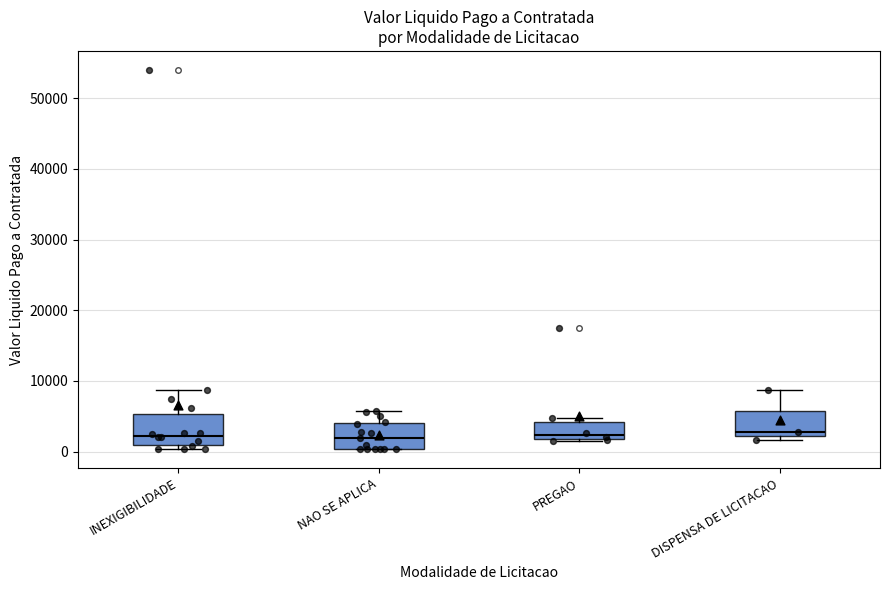

Reading left to right, read every box against the y-axis: the position of its median line, the range the box covers, and the ends of its whiskers. The values are not printed on the chart, so give them approximately, as read against the axis.

INEXIGIBILIDADE: median 2000, box 1000 to 5000, whiskers 0 to 9000
NAO SE APLICA: median 2000, box 0 to 4000, whiskers 0 to 6000
PREGAO: median 2000 (just above the box's lower edge), box 2000 to 4000, whiskers 1000 to 5000
DISPENSA DE LICITACAO: median 3000, box 2000 to 6000, whiskers 2000 (just below the box's lower edge) to 9000